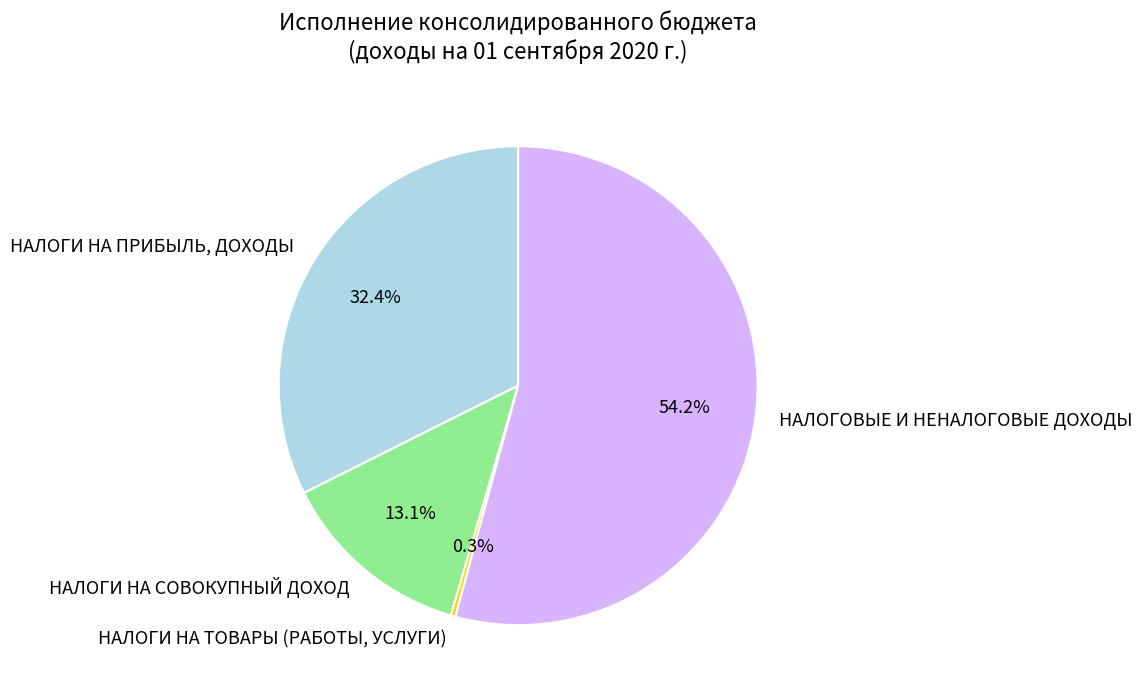

Is there a majority slice in this chart?

Yes